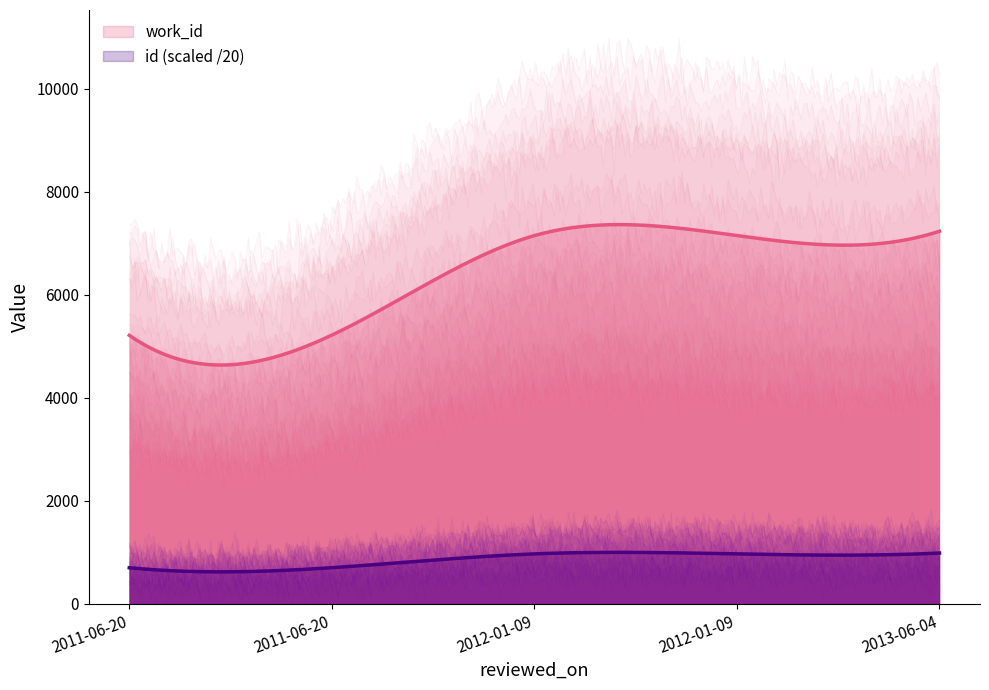

What is the difference between the maximum and minimum values in the id series?

5703